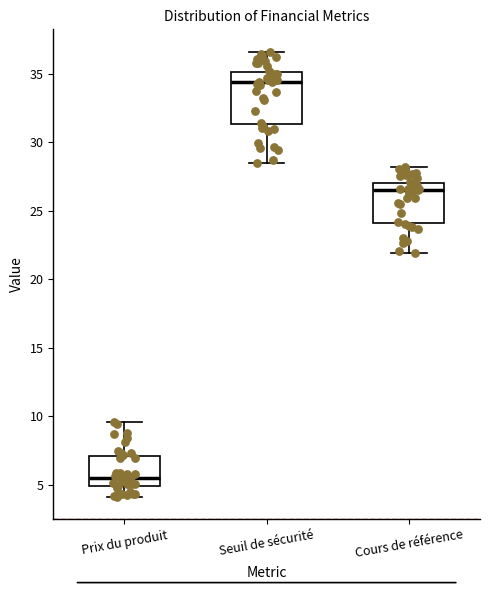

Reading left to right, transcribe this box plot: for each box, give where its median line is, the range the box spans, and where its two whiskers end, as read against the y-axis. The values are not printed on the chart, so give them approximately, as read against the axis.

Prix du produit: median 5.5, box 5.0 to 7.0, whiskers 4.0 to 9.5
Seuil de sécurité: median 34.5, box 31.5 to 35.0, whiskers 28.5 to 36.5
Cours de référence: median 26.5, box 24.0 to 27.0, whiskers 22.0 to 28.0